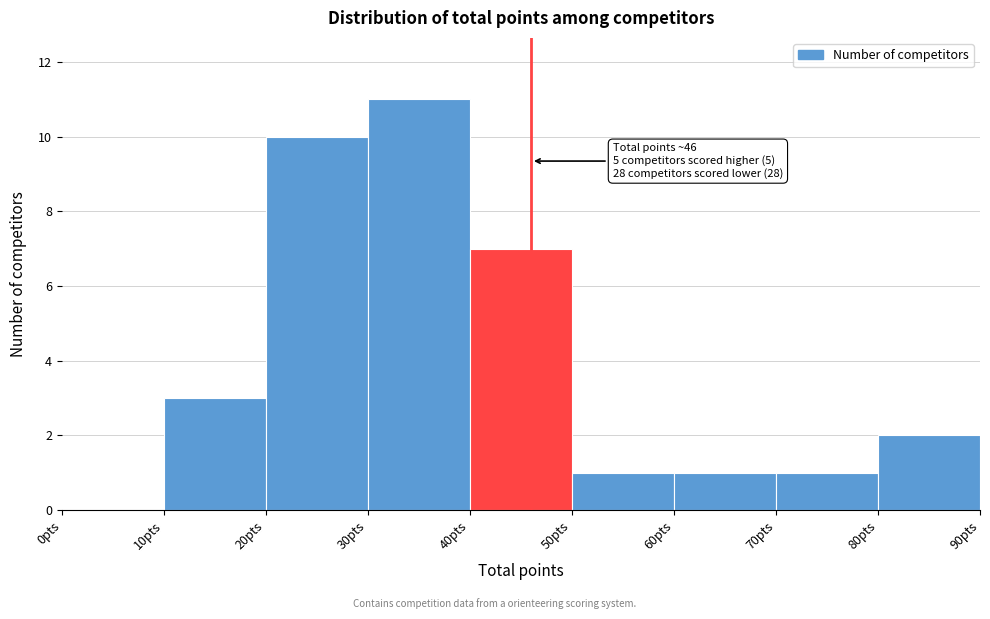

Over which range of the x-axis is the bar tallest?

30 to 40